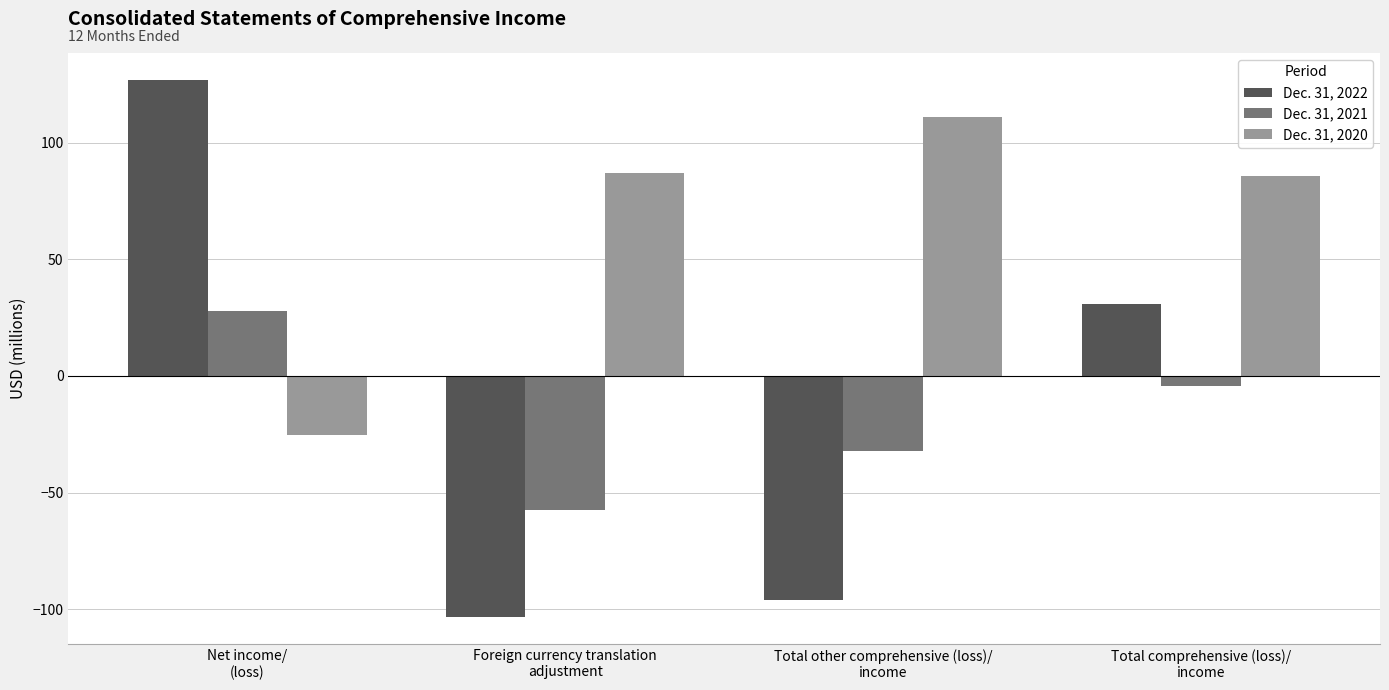

Reading left to right, what are all the values shown in this chart?

Dec. 31, 2022: Net income/
(loss)=127.0	Foreign currency translation
adjustment=-103.5	Total other comprehensive (loss)/
income=-96.0	Total comprehensive (loss)/
income=31.0
Dec. 31, 2021: Net income/
(loss)=27.7	Foreign currency translation
adjustment=-57.5	Total other comprehensive (loss)/
income=-32.1	Total comprehensive (loss)/
income=-4.4
Dec. 31, 2020: Net income/
(loss)=-25.5	Foreign currency translation
adjustment=87.0	Total other comprehensive (loss)/
income=111.0	Total comprehensive (loss)/
income=85.5